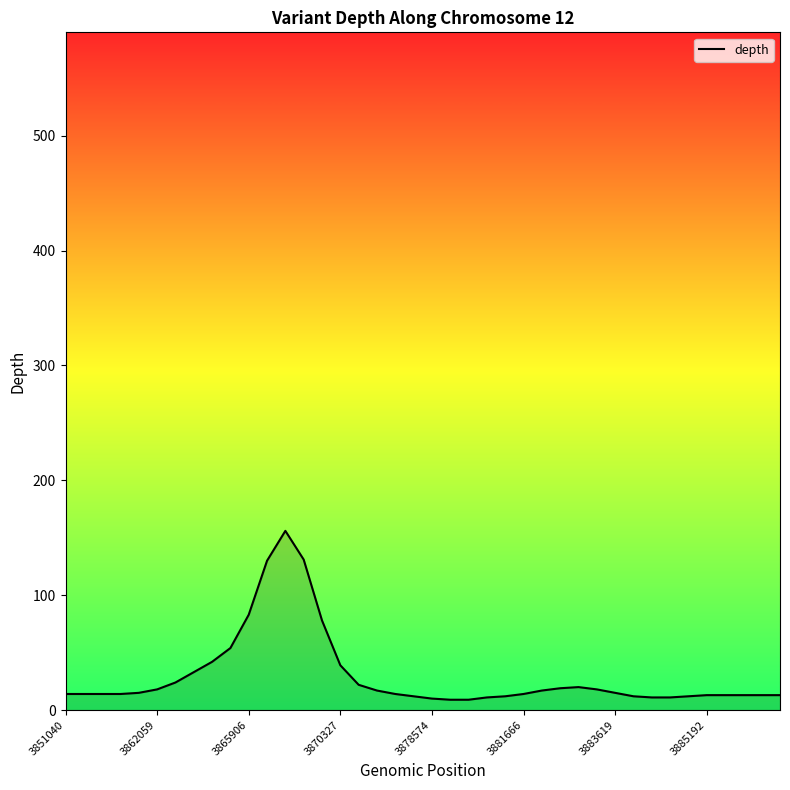

What is the sum of all values?

1189